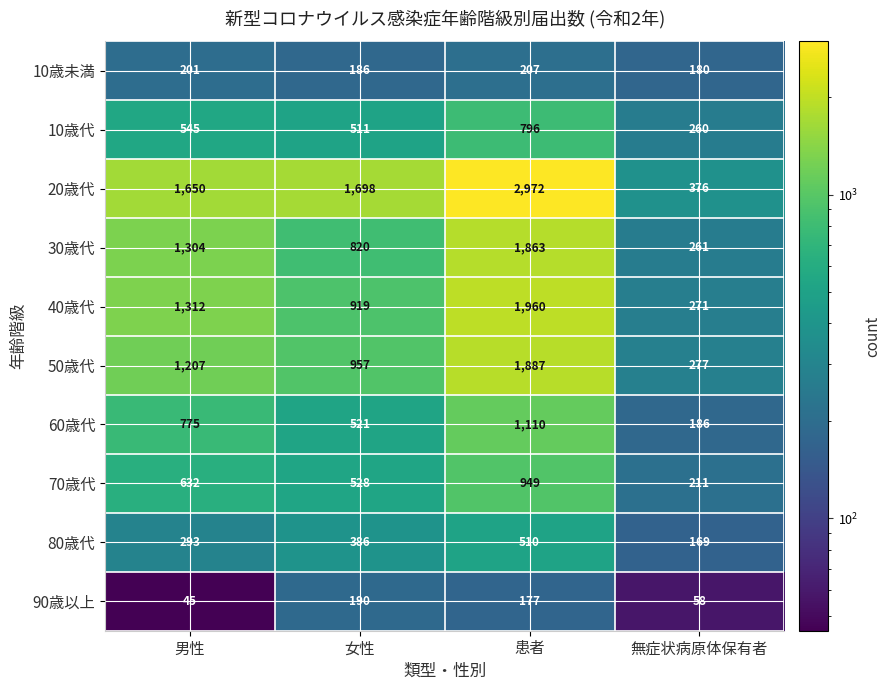

How many categories are shown in the chart?

4